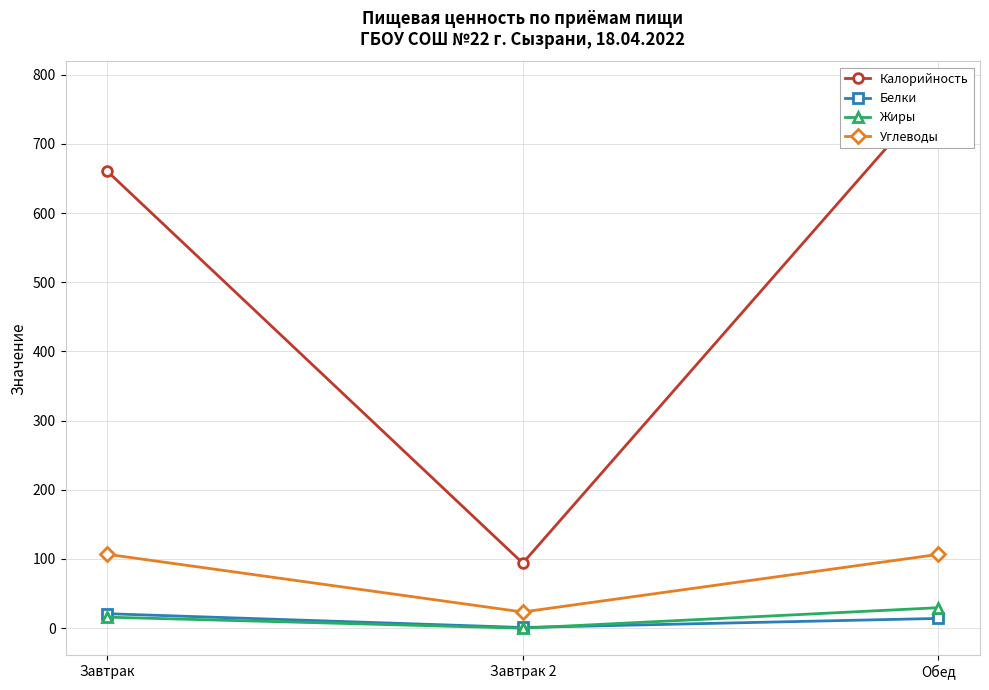

How many data points in Белки are above 14?

2